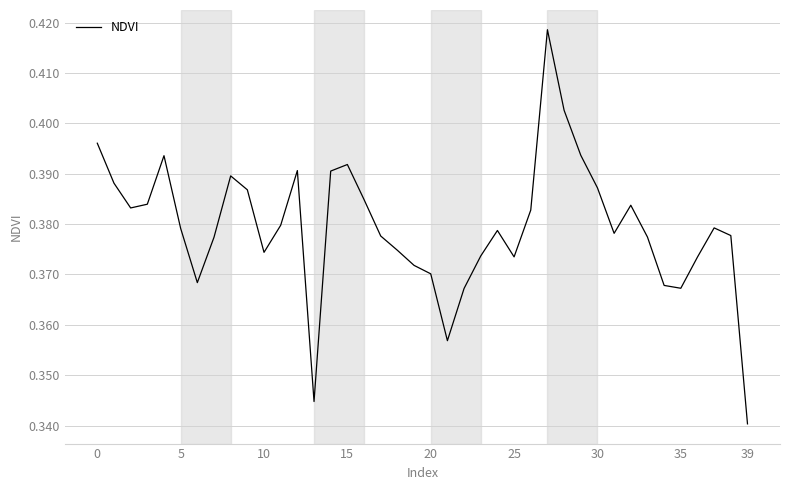

Where is the data nearest to the value 0?

39